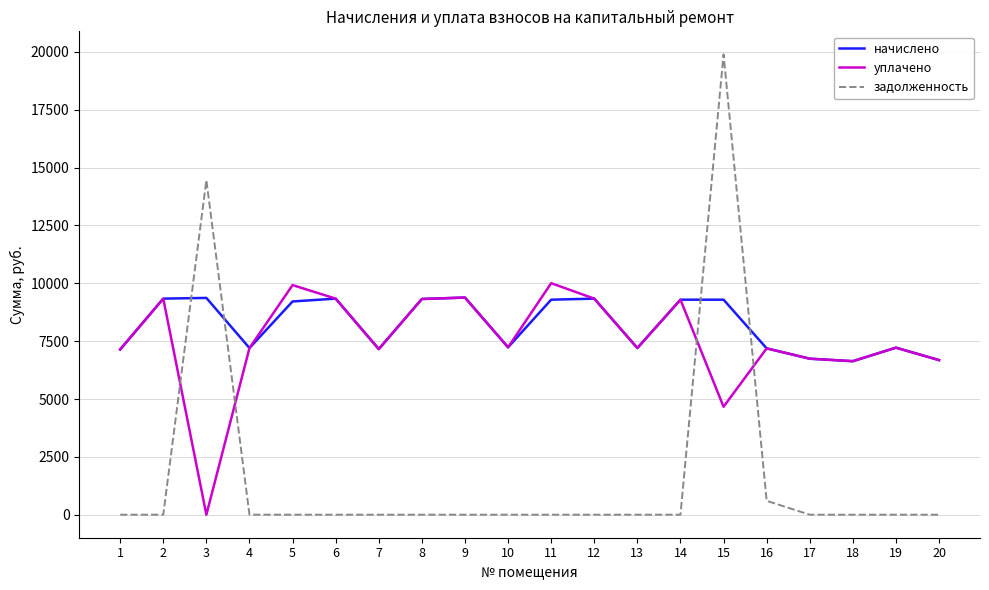

What are all the series names shown in the legend?

начислено, уплачено, задолженность